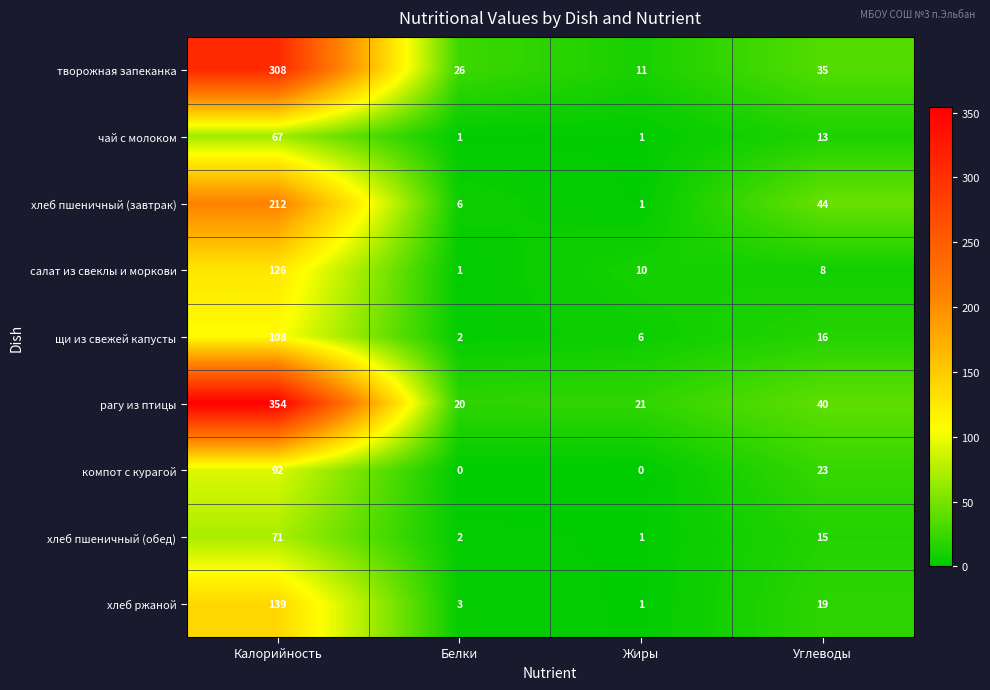

The value of хлеб пшеничный (завтрак) at Калорийность is 295. True or false?

False